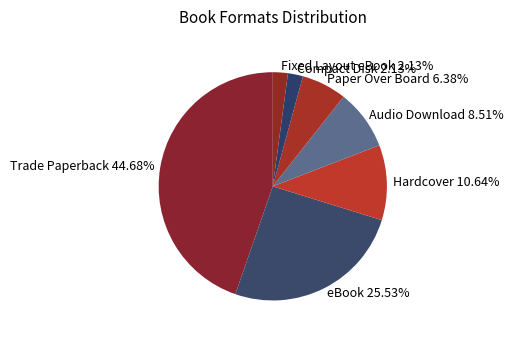

To the nearest percent, what is the difference between the largest and smallest slice percentages?

43%